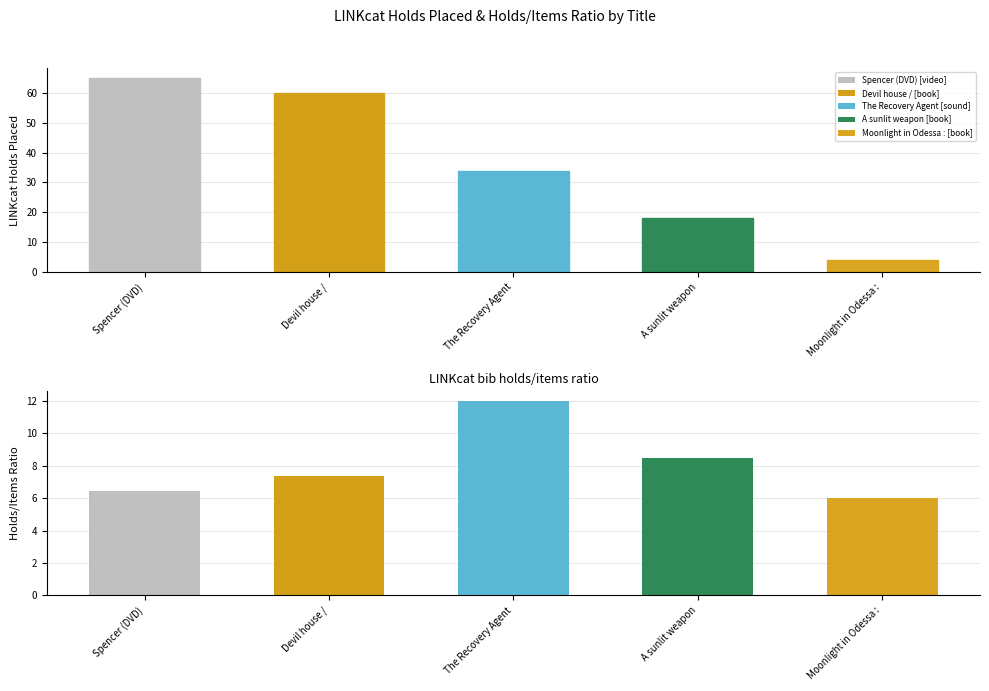

What is the smallest value displayed?

4